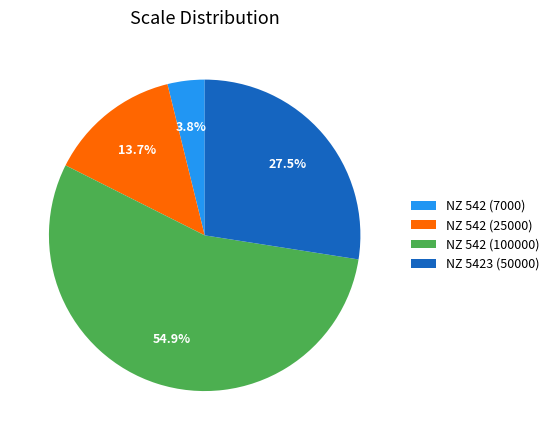

Which has a higher value, NZ 542 (7000) or NZ 542 (25000)?

NZ 542 (25000)